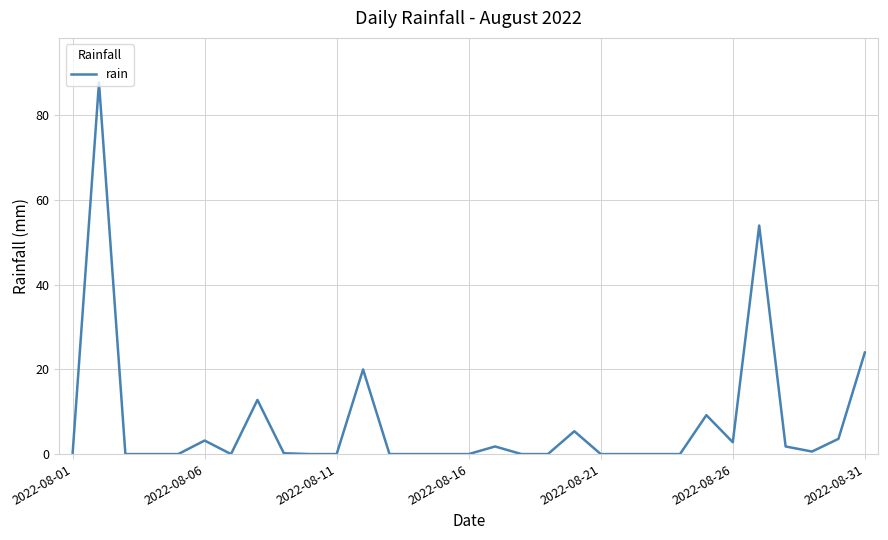

How many distinct data groups are displayed?

1